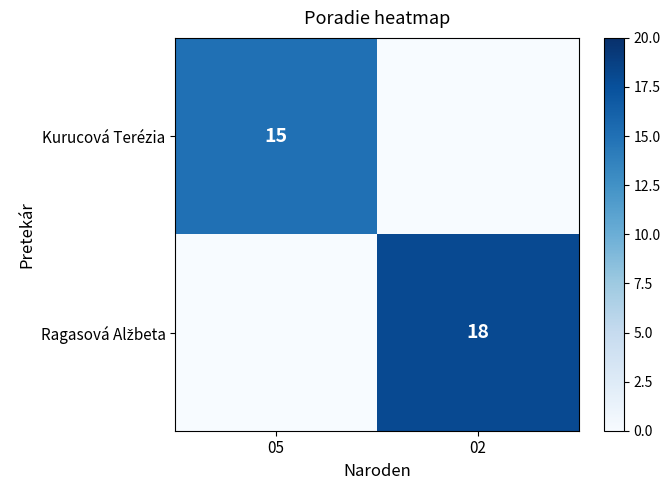

Which category has the highest value across all series?

02